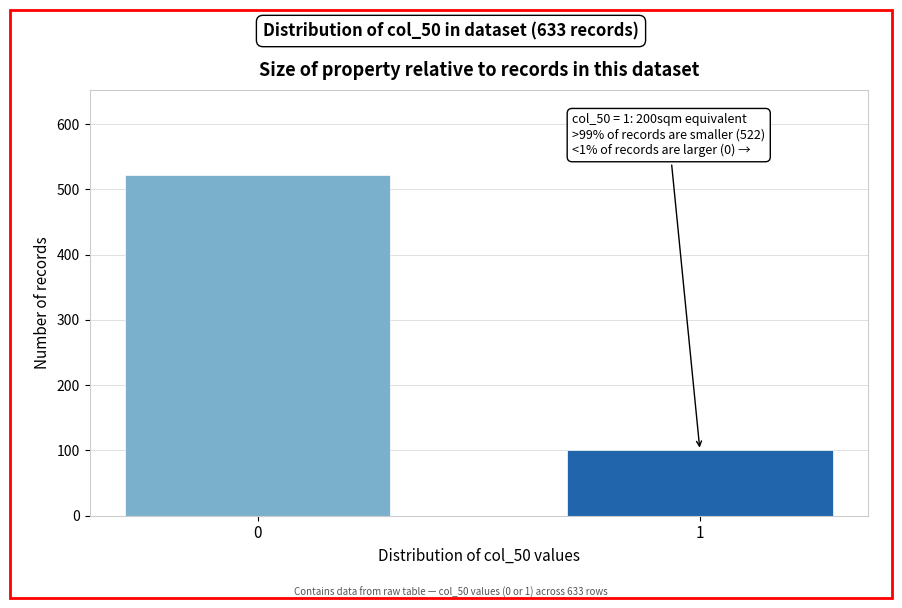

Reading left to right, transcribe all the data shown in this chart.

522	100